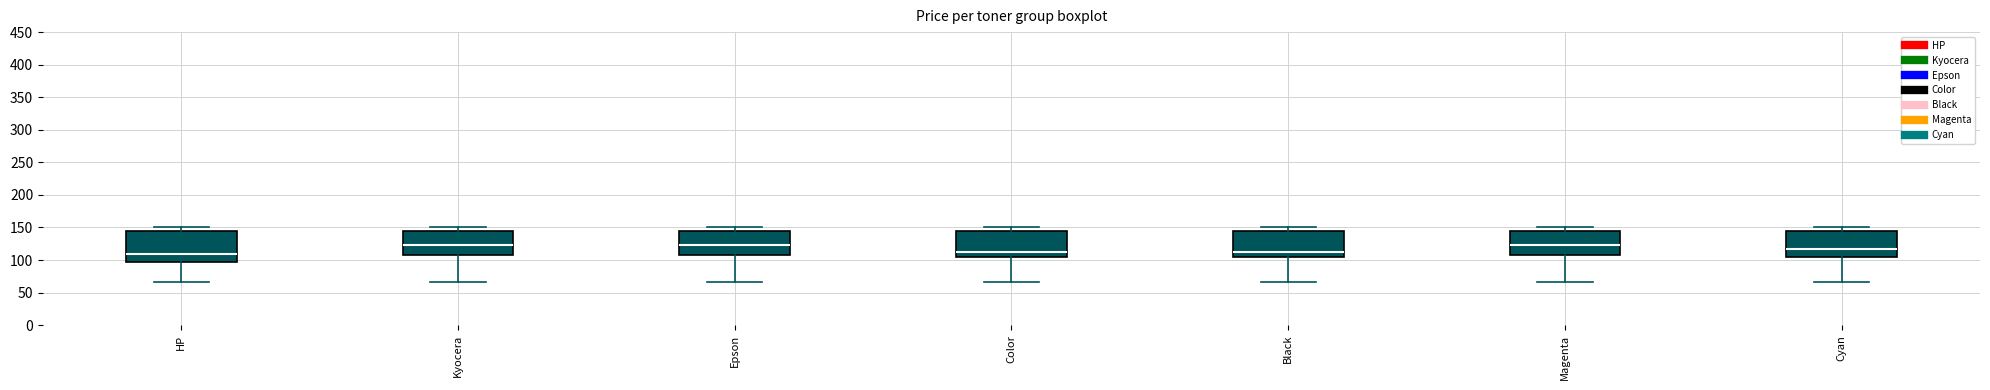

Comparing the boxes themselves (not the whiskers), which one is the tallest?

HP